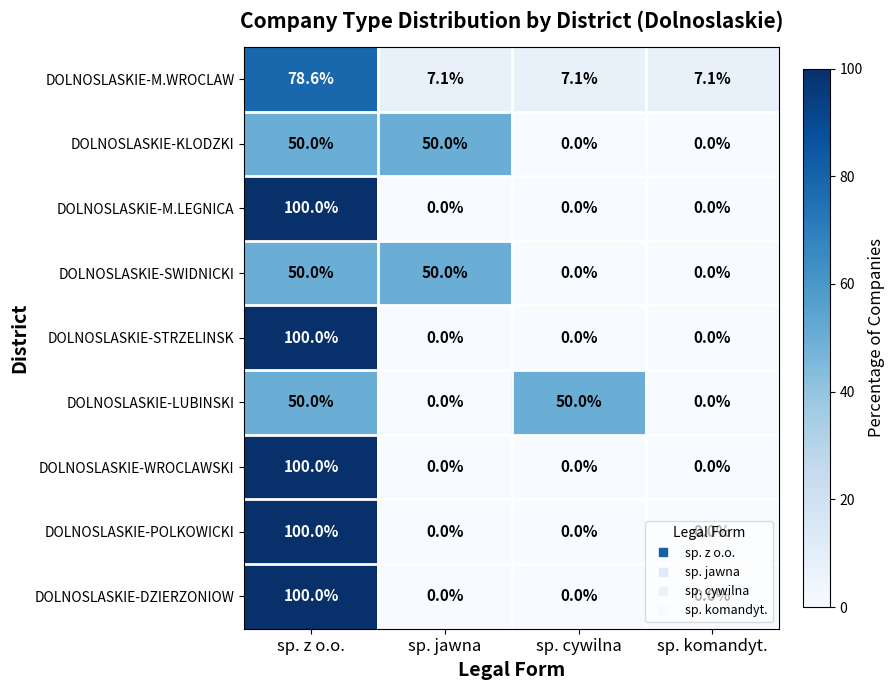

At which category is the sum across all series the highest?

sp. z o.o.